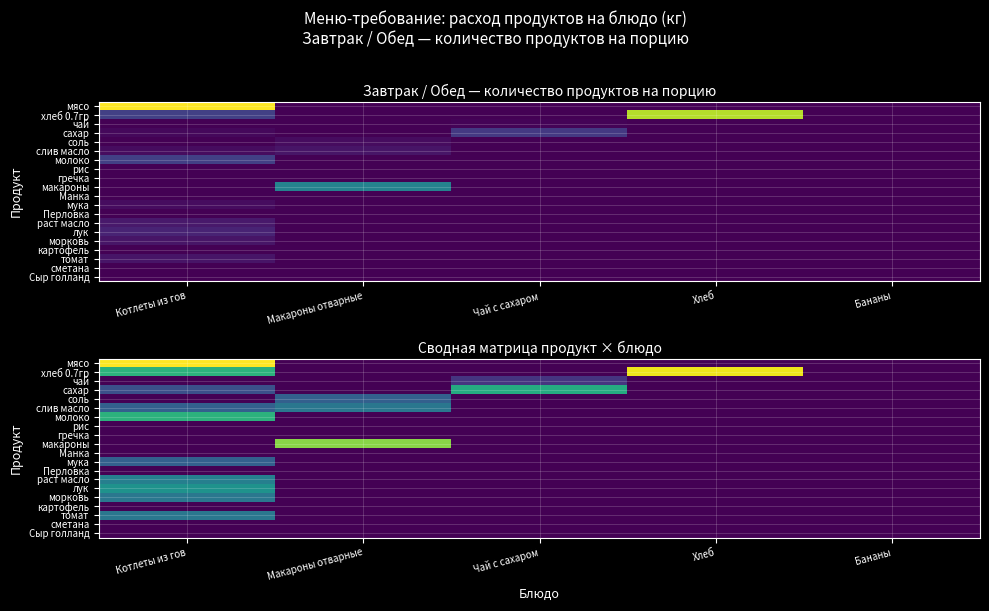

Count the number of data series in this chart.

20